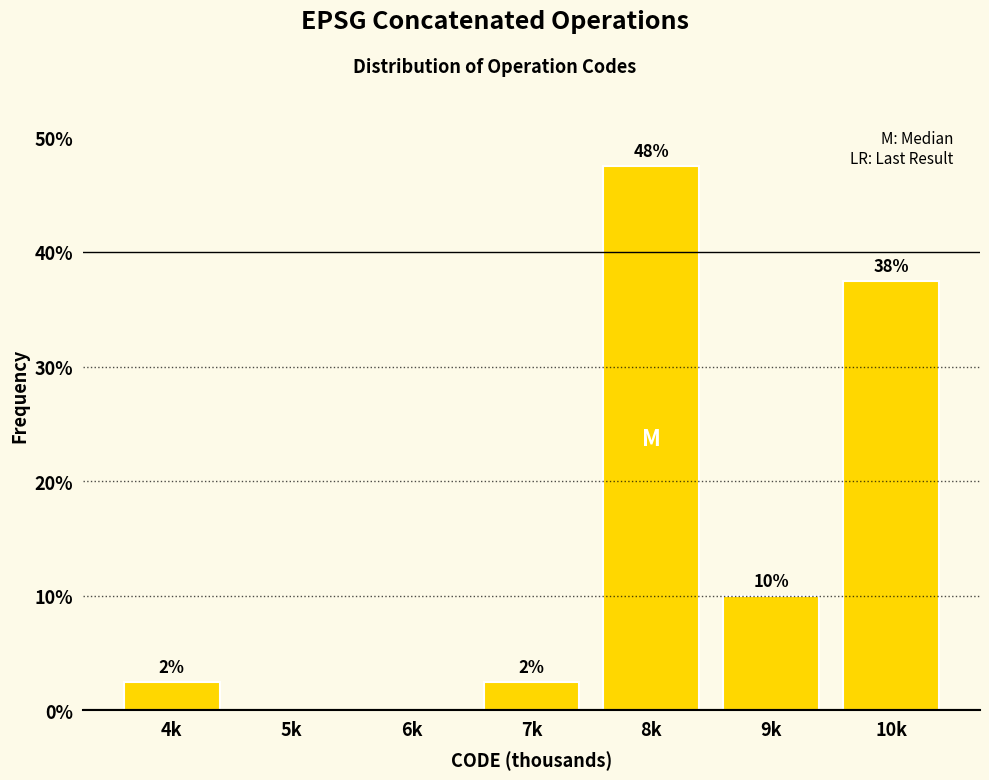

Are the bars horizontal?

No